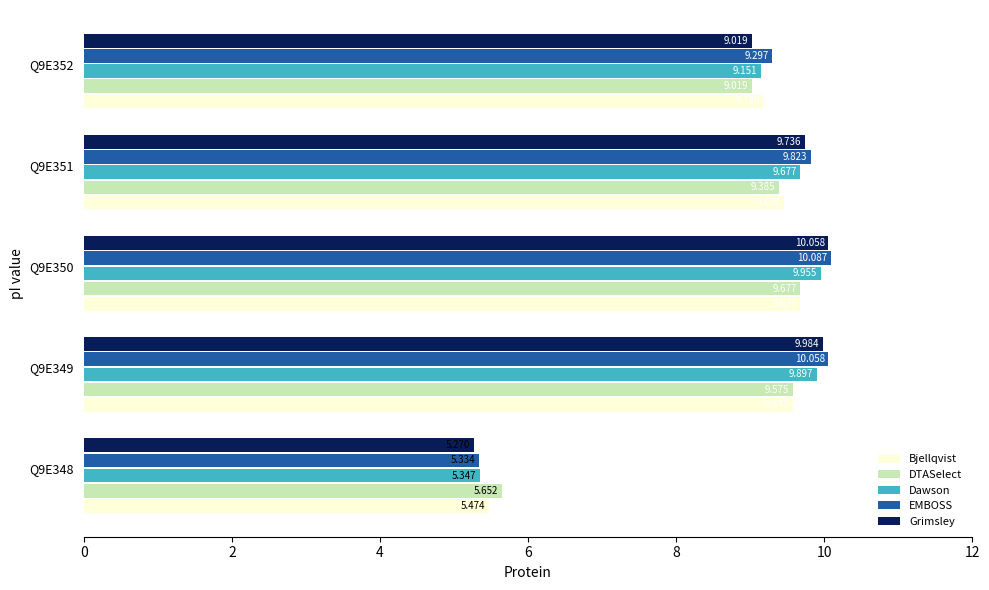

What is the sum of all Bjellqvist values?

43.4